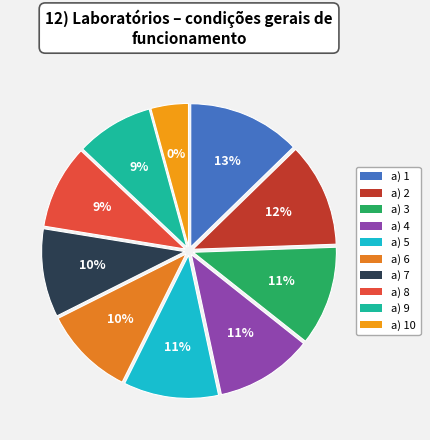

Between 5 and 8, which is larger?

5